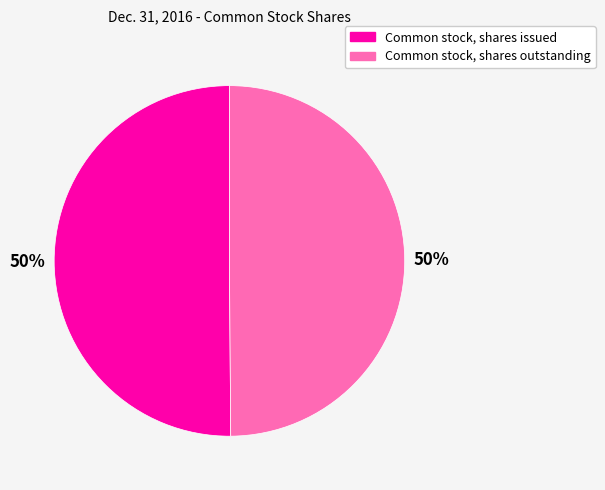

To the nearest percent, what is the combined percentage of Common stock, shares outstanding and Common stock, shares issued?

100%